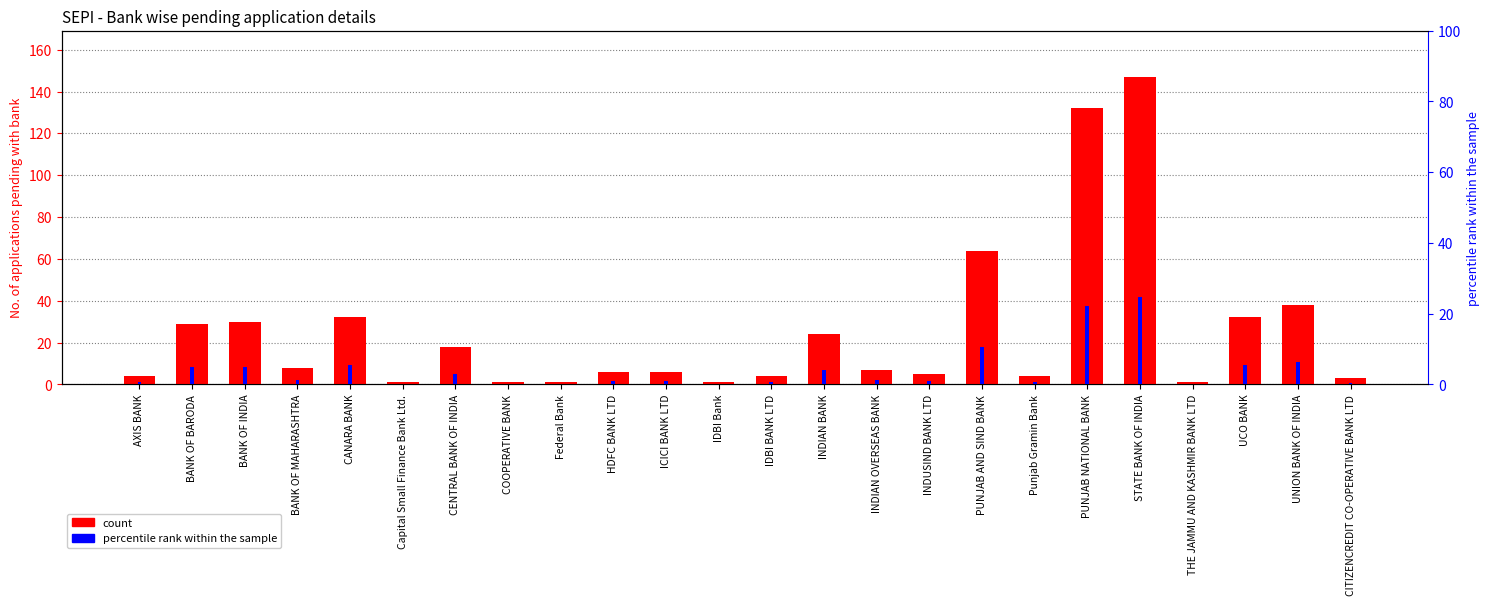

True or false: percentile rank within the sample has a value of 1.0 at HDFC BANK LTD.

True